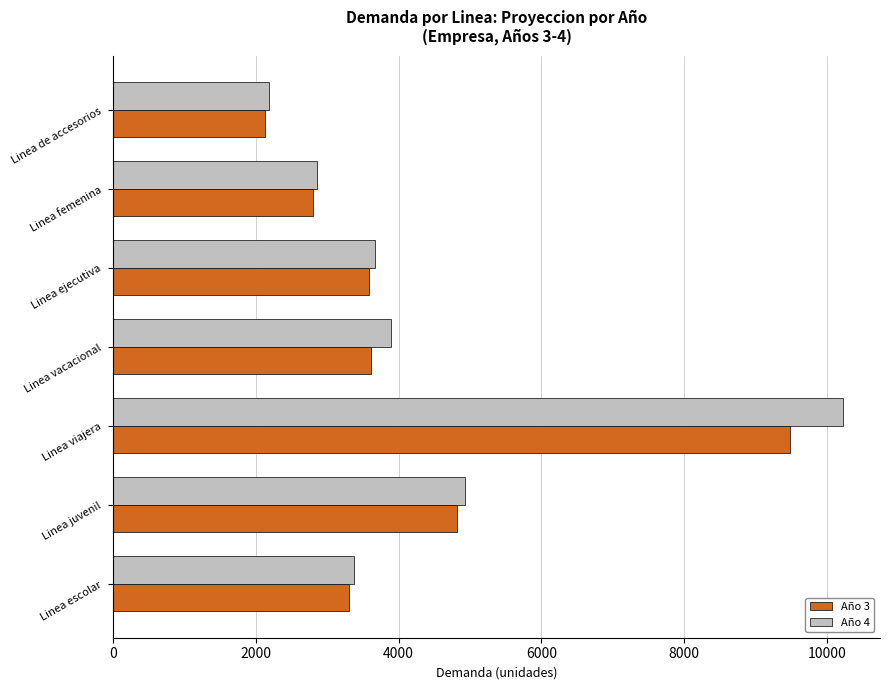

What is the average value of the Año 4 series?

4451.8